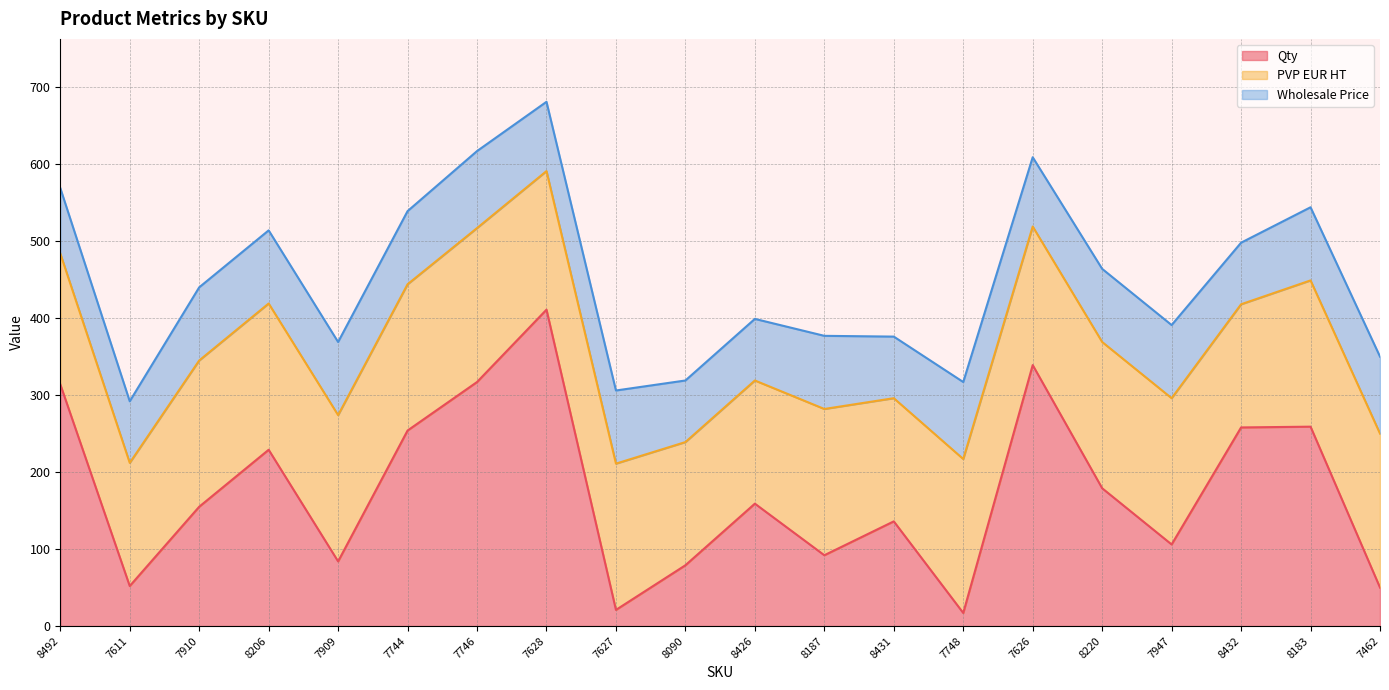

Reading right to left, list all the values displayed in this chart.

Qty: 50.0	259.0	258.0	106.0	179.0	339.0	17.0	136.0	92.0	159.0	79.0	21.0	411.0	317.0	254.0	84.0	229.0	155.0	52.0	314.0
PVP EUR HT: 200.0	190.0	160.0	190.0	190.0	180.0	200.0	160.0	190.0	160.0	160.0	190.0	180.0	200.0	190.0	190.0	190.0	190.0	160.0	170.0
Wholesale Price: 100.0	95.0	80.0	95.0	95.0	90.0	100.0	80.0	95.0	80.0	80.0	95.0	90.0	100.0	95.0	95.0	95.0	95.0	80.0	85.0